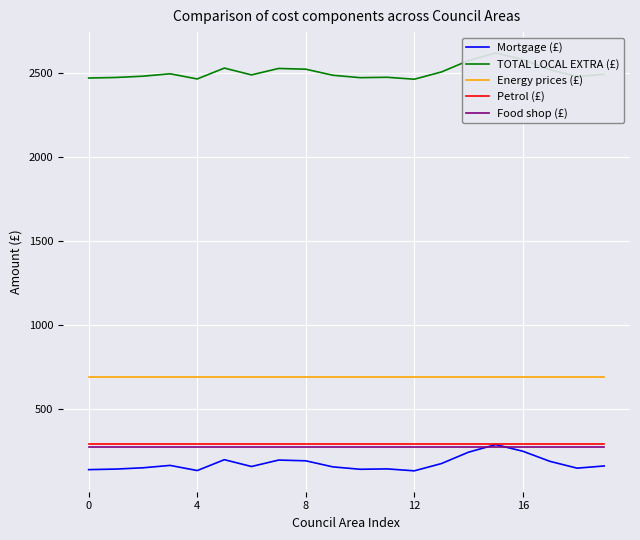

How many data points in Mortgage (£) are above 163?

10